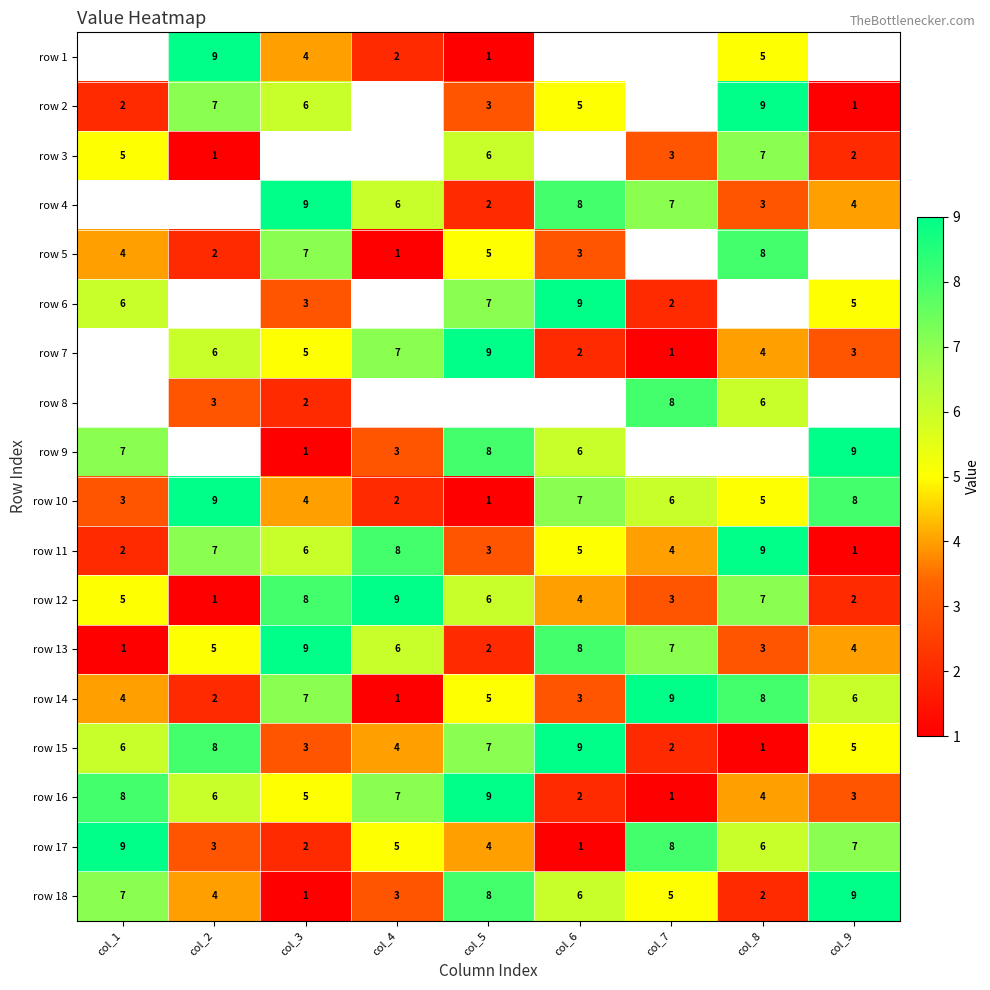

The value of row 1 at col_3 is 1. True or false?

False